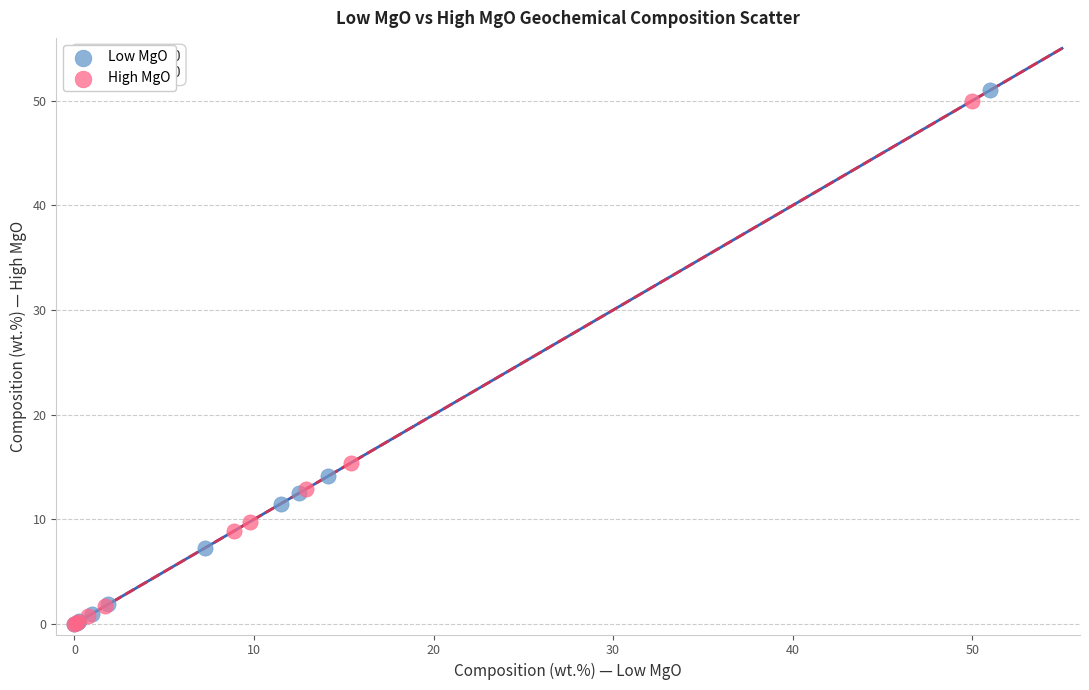

What are all the series names shown in the legend?

Low MgO, High MgO